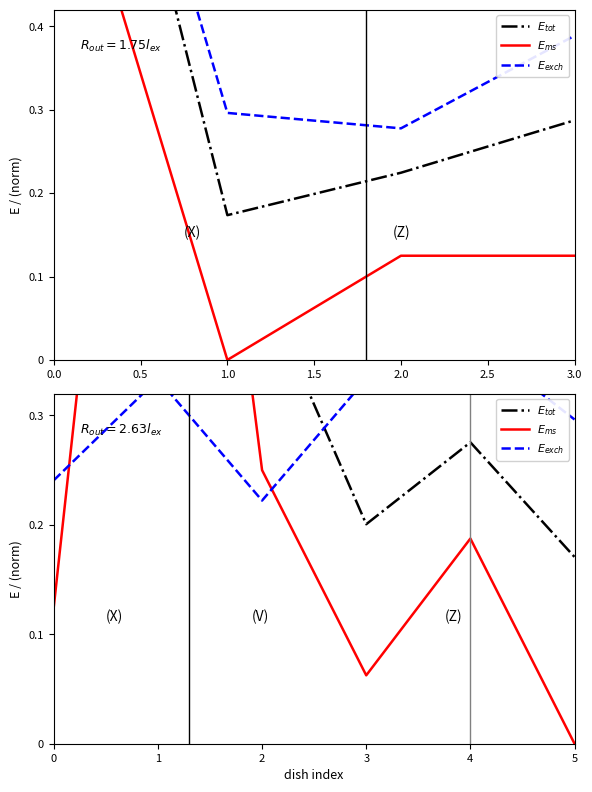

How many lines are shown in the chart?

3